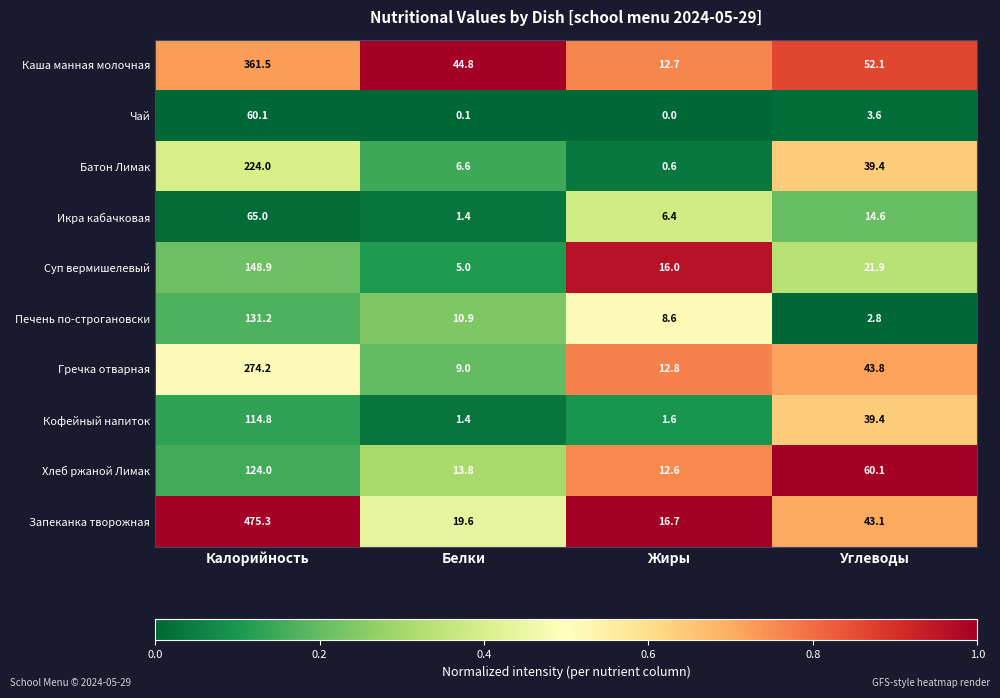

The value of Кофейный напиток at Белки is 1.4. True or false?

True